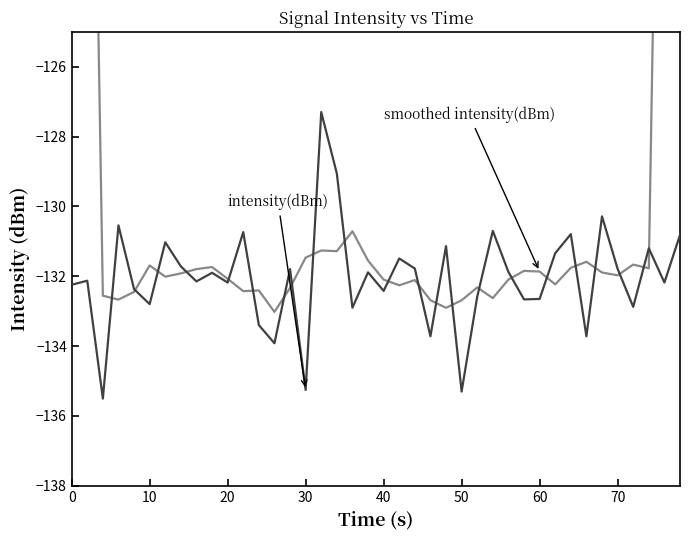

What are all the series names shown in the legend?

intensity(dBm), smoothed intensity(dBm)